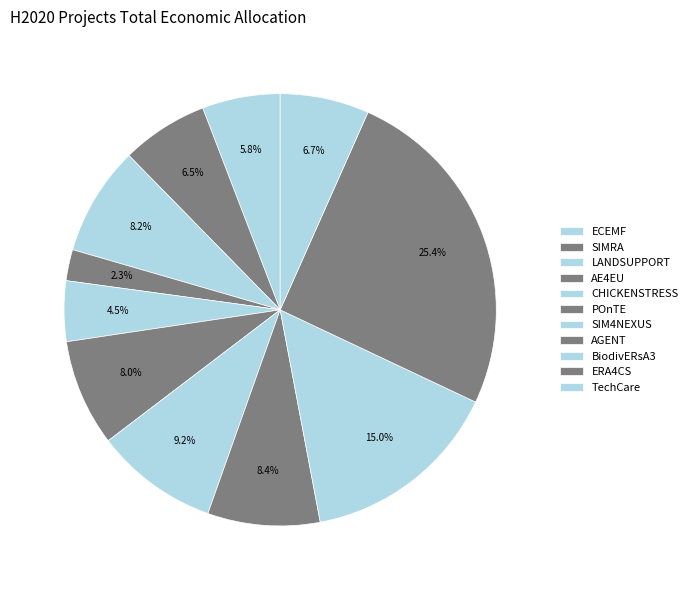

To the nearest percent, what percentage of the pie is BiodivERsA3?

15%